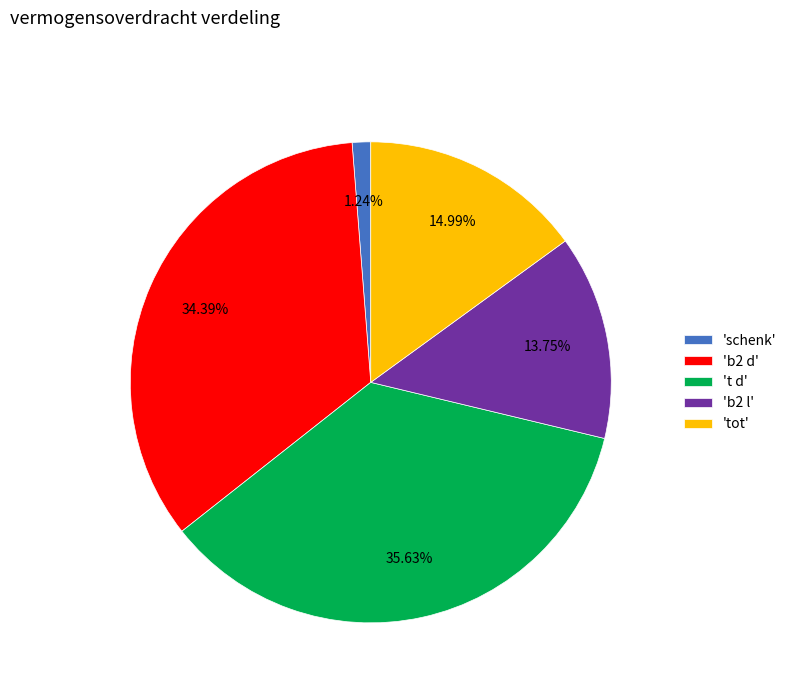

Rank the categories by value from lowest to highest.

'schenk', 'b2 l', 'tot', 'b2 d', 't d'